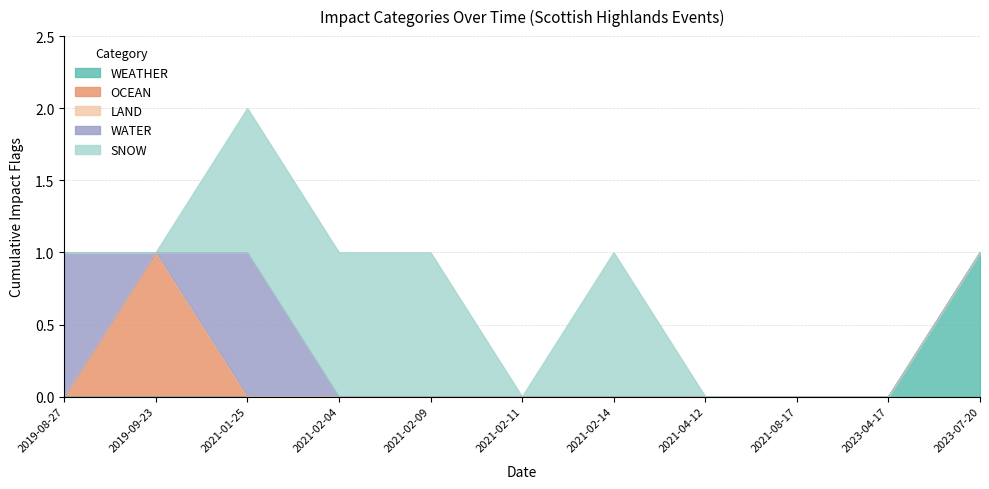

Reading left to right, transcribe all the data shown in this chart.

WEATHER: 2019-08-27=0	2019-09-23=0	2021-01-25=0	2021-02-04=0	2021-02-09=0	2021-02-11=0	2021-02-14=0	2021-04-12=0	2021-08-17=0	2023-04-17=0	2023-07-20=1
OCEAN: 2019-08-27=0	2019-09-23=1	2021-01-25=0	2021-02-04=0	2021-02-09=0	2021-02-11=0	2021-02-14=0	2021-04-12=0	2021-08-17=0	2023-04-17=0	2023-07-20=0
LAND: 2019-08-27=0	2019-09-23=0	2021-01-25=0	2021-02-04=0	2021-02-09=0	2021-02-11=0	2021-02-14=0	2021-04-12=0	2021-08-17=0	2023-04-17=0	2023-07-20=0
WATER: 2019-08-27=1	2019-09-23=0	2021-01-25=1	2021-02-04=0	2021-02-09=0	2021-02-11=0	2021-02-14=0	2021-04-12=0	2021-08-17=0	2023-04-17=0	2023-07-20=0
SNOW: 2019-08-27=0	2019-09-23=0	2021-01-25=1	2021-02-04=1	2021-02-09=1	2021-02-11=0	2021-02-14=1	2021-04-12=0	2021-08-17=0	2023-04-17=0	2023-07-20=0